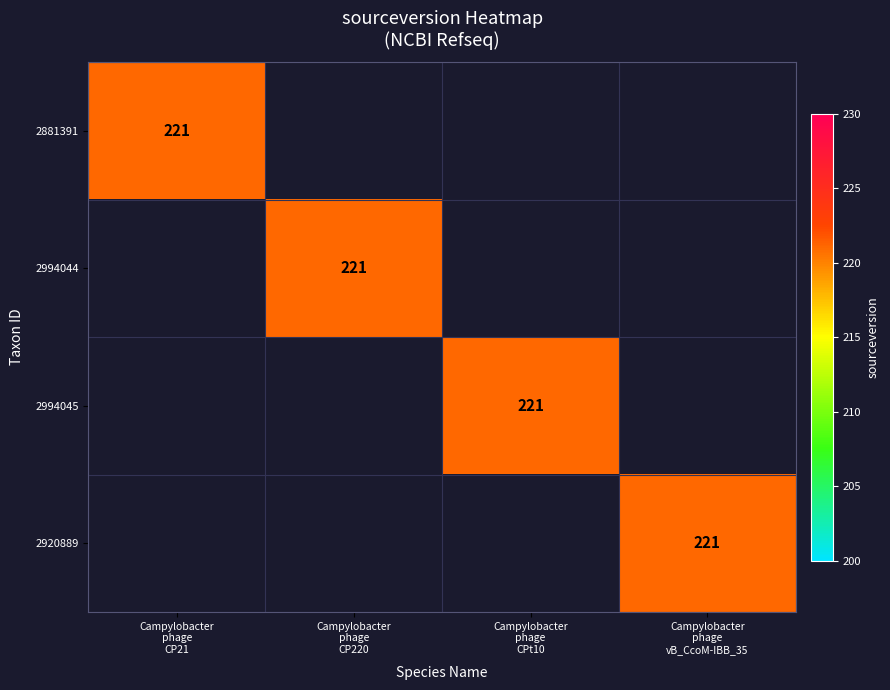

Which label corresponds to the largest value in the chart?

Campylobacter
phage
CP21